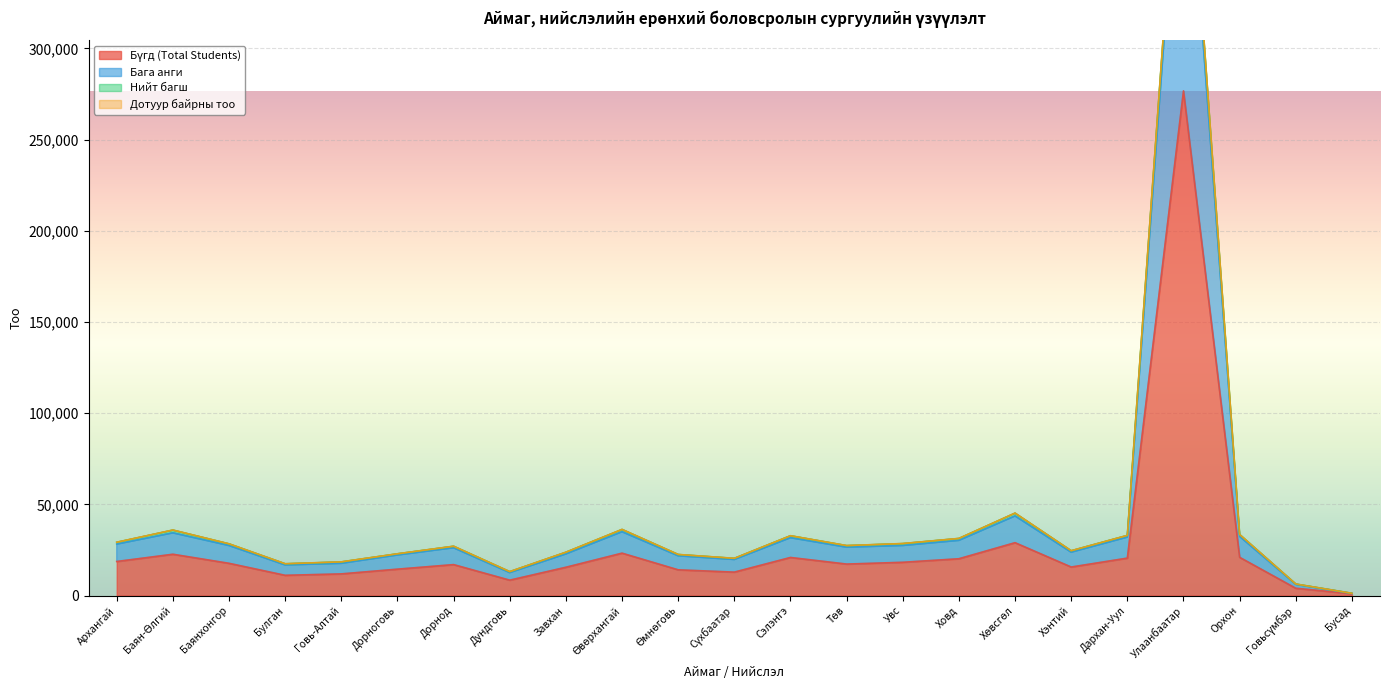

At which category does the chart reach its minimum across all series?

Бусад